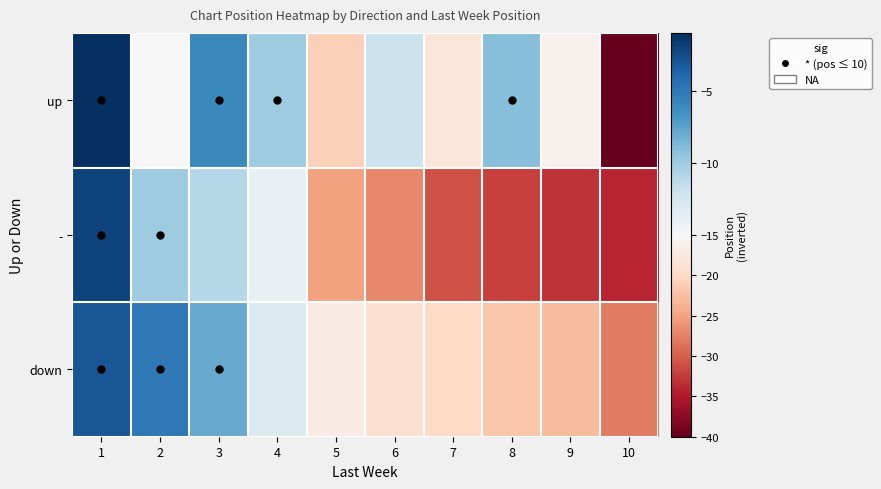

How many data points does each series have?

10